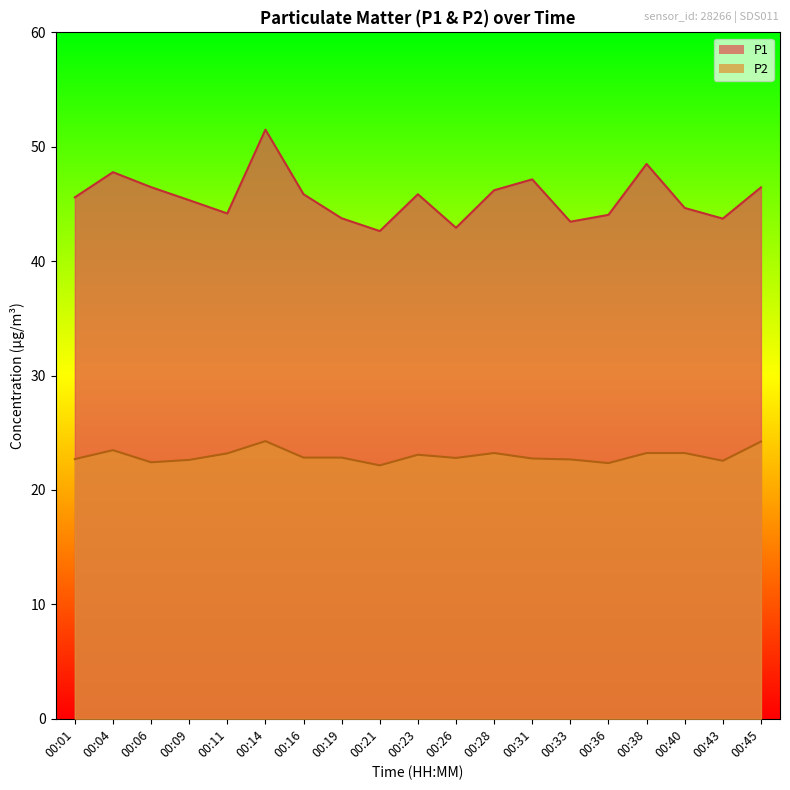

Rank the series by their average value, from lowest to highest.

P2, P1